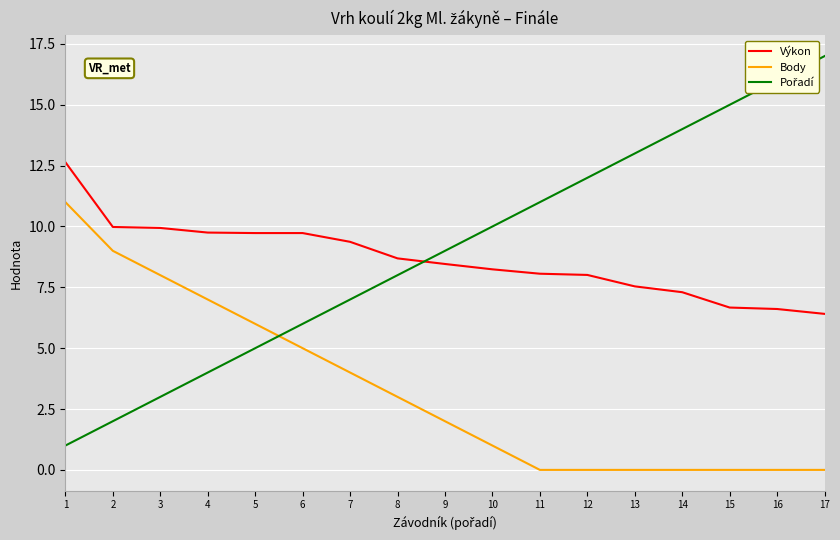

Is it true that Výkon equals 3.1 at 12?

False